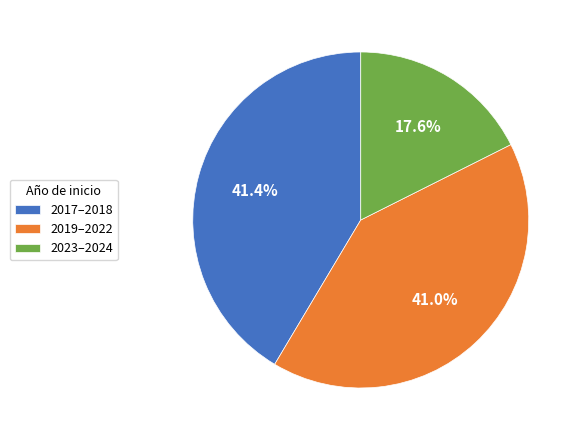

Between 2019–2022 and 2023–2024, which is larger?

2019–2022